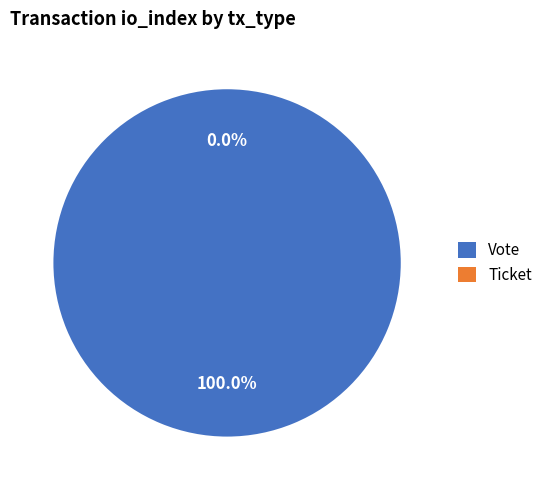

Which category has the smallest portion of the pie?

Ticket